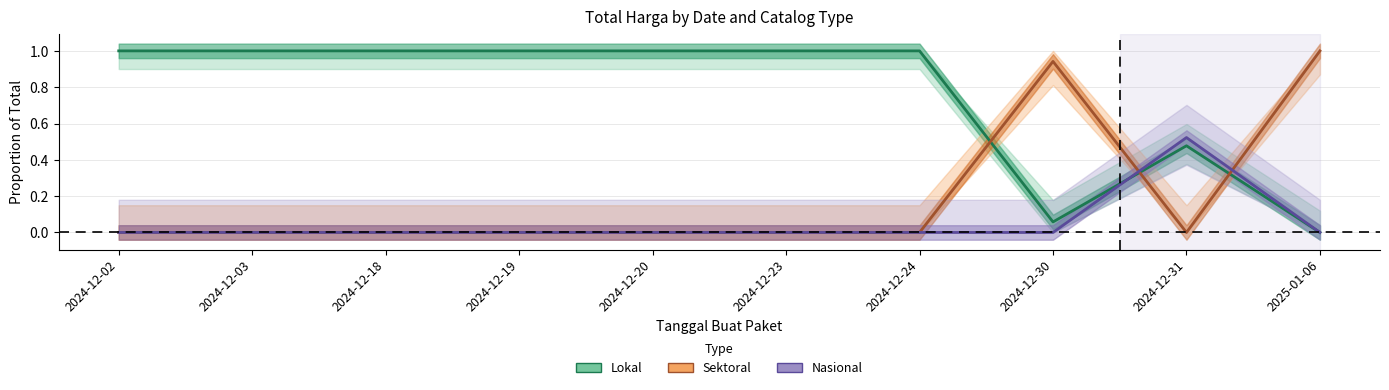

Rank the series at 2024-12-24 from lowest to highest value.

Sektoral, Nasional, Lokal